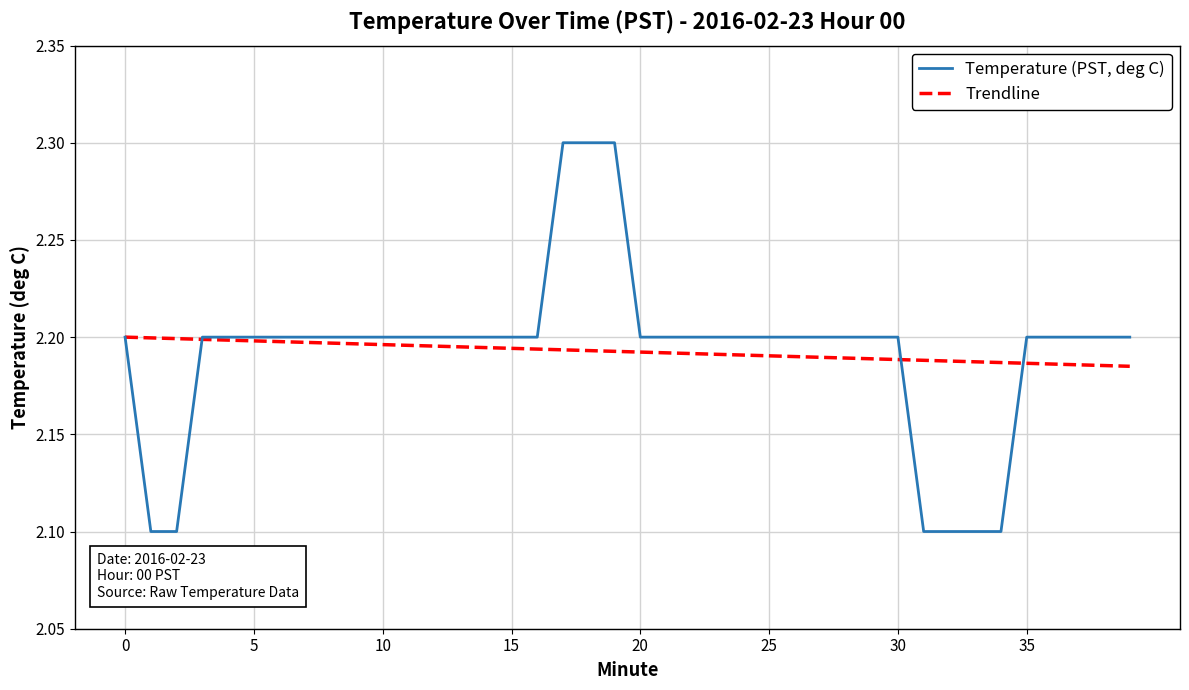

Which series has the largest range (max minus min)?

Temperature (PST, deg C)